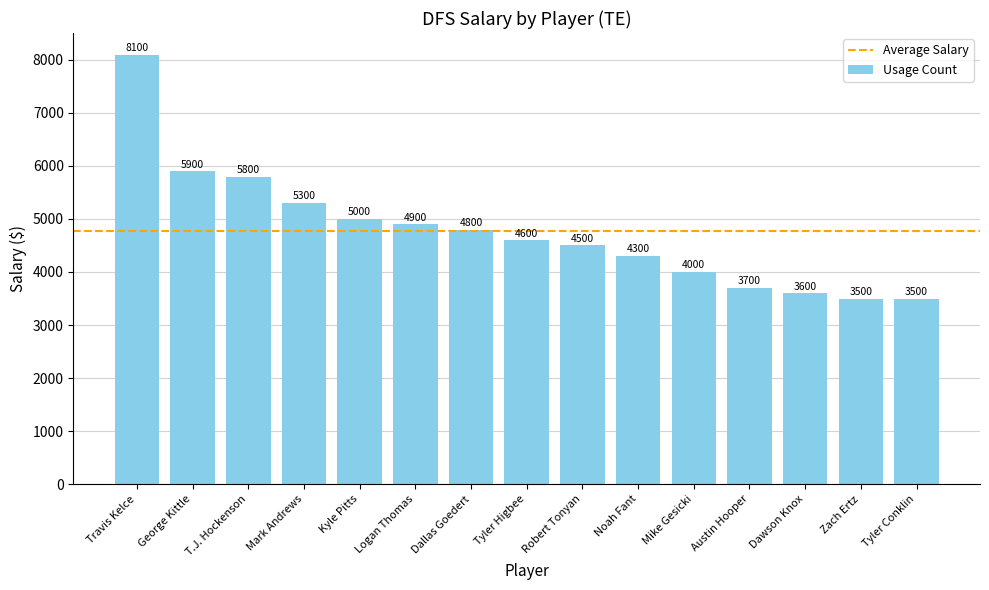

What is the label of the 10th bar from the left?

Noah Fant